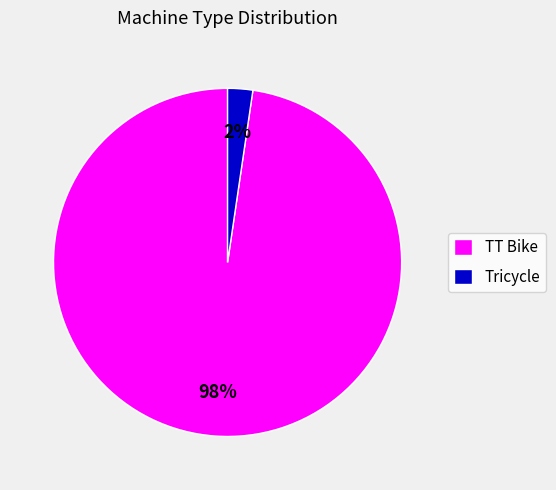

What percentage is the TT Bike slice, to the nearest percent?

98%